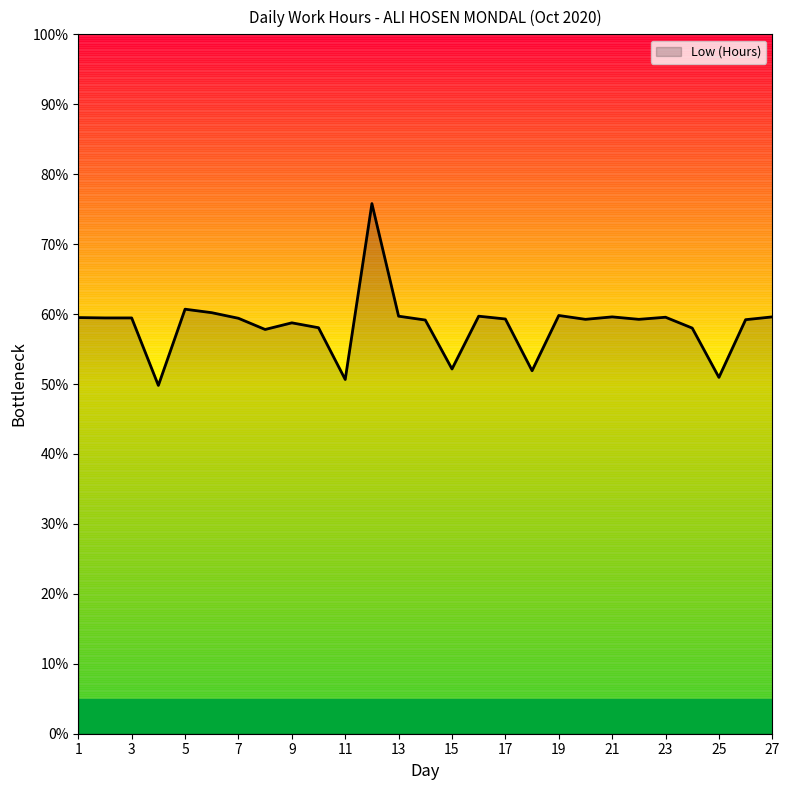

What is the smallest value displayed?

49.8